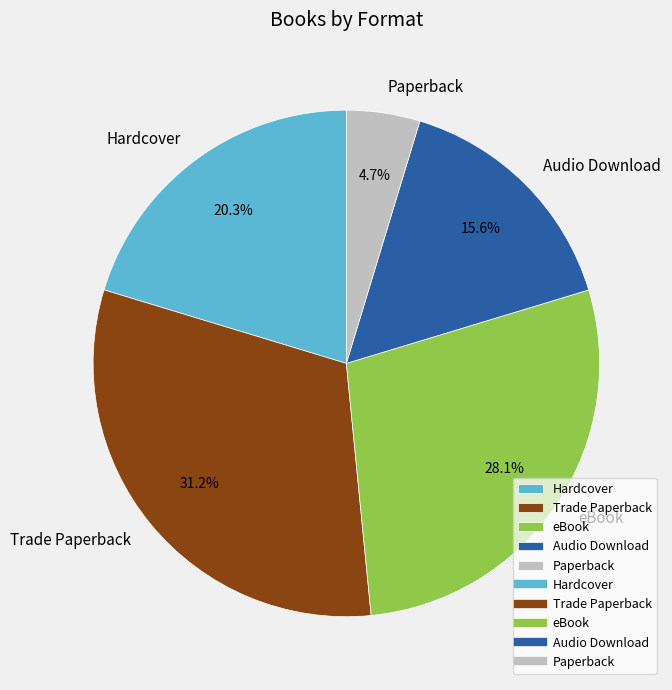

The Trade Paperback slice represents 31% of the pie. True or false?

True